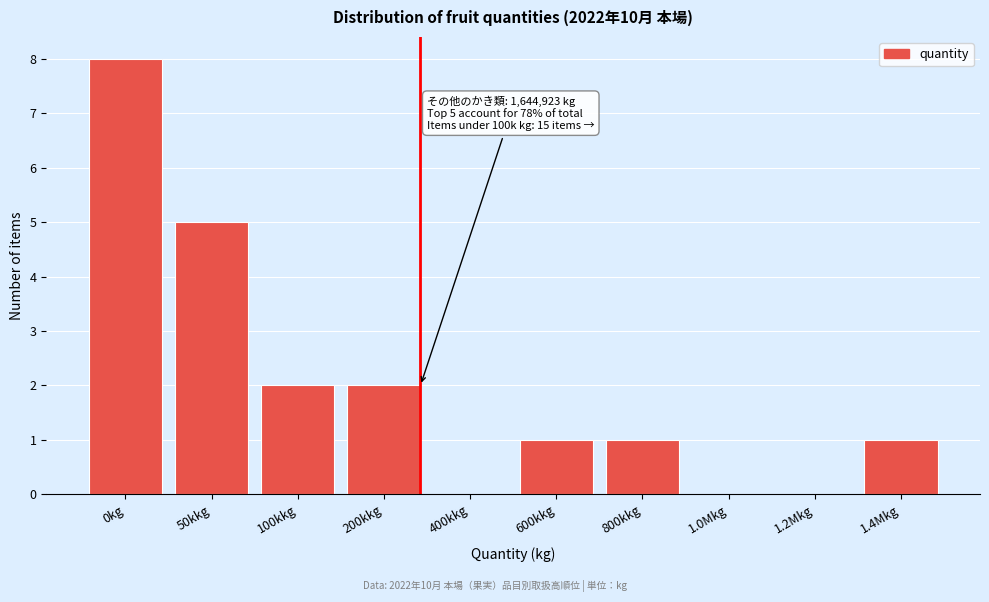

Reading left to right, extract all data points from this chart.

0kg=8	50kkg=5	100kkg=2	200kkg=2	400kkg=0	600kkg=1	800kkg=1	1.0Mkg=0	1.2Mkg=0	1.4Mkg=1